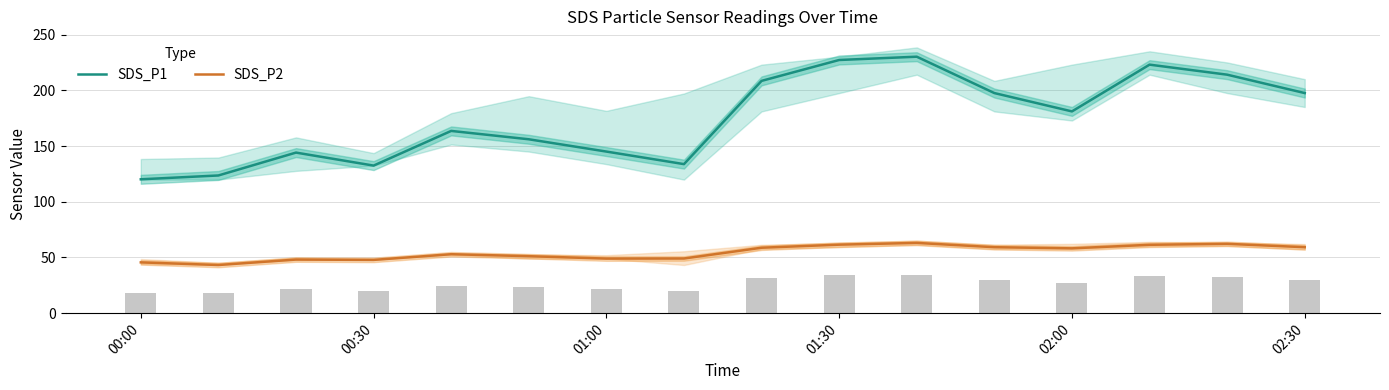

Does the chart contain any negative values?

No